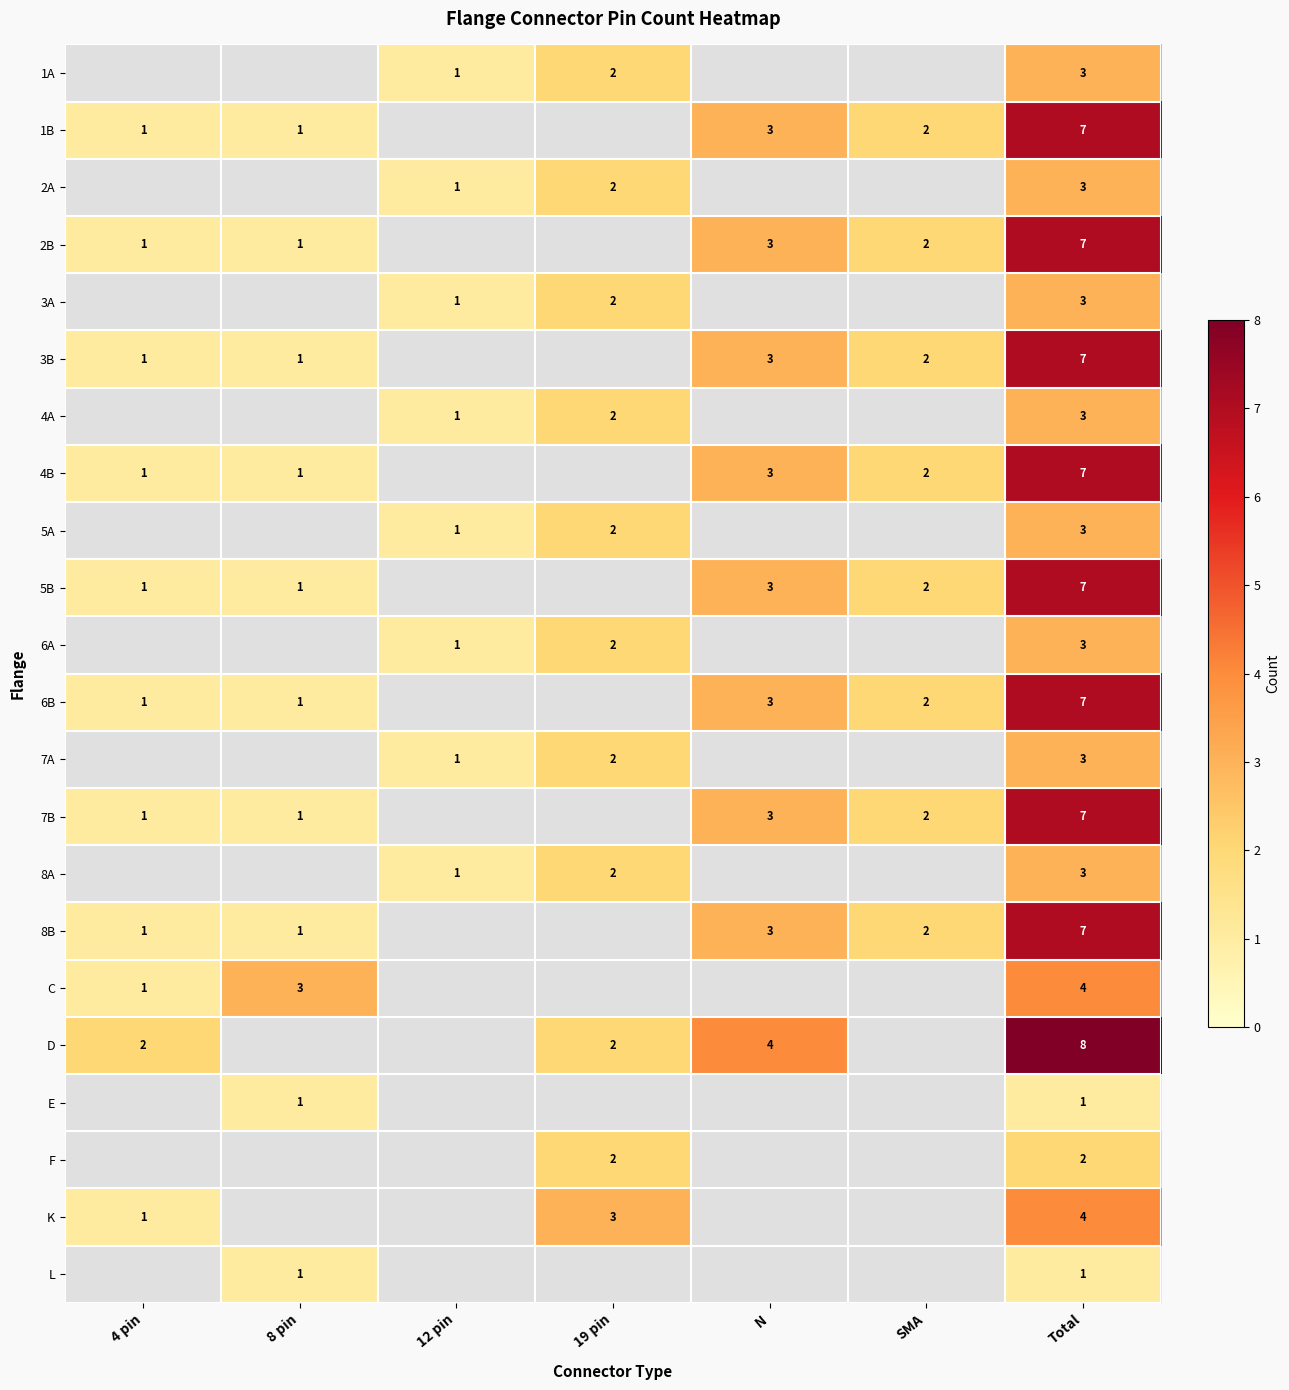

True or false: 4A has a value of 3 at Total.

True